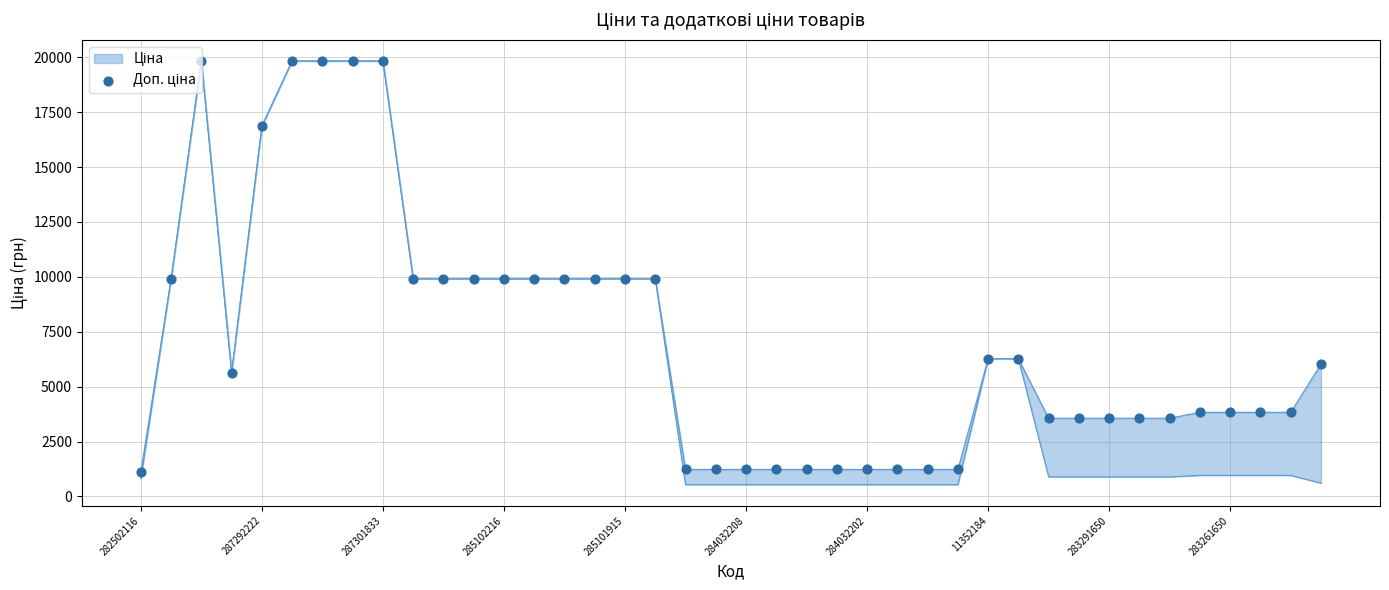

What is the ratio of the value at 34 to the value at 18?

2.9